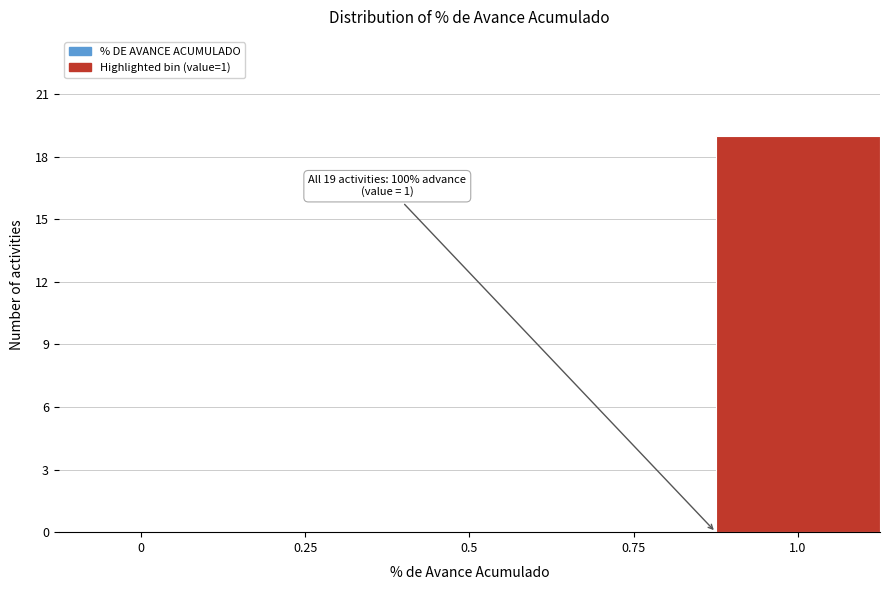

Reading left to right, transcribe all the data shown in this chart.

0=0	0.25=0	0.5=0	0.75=0	1.0=19